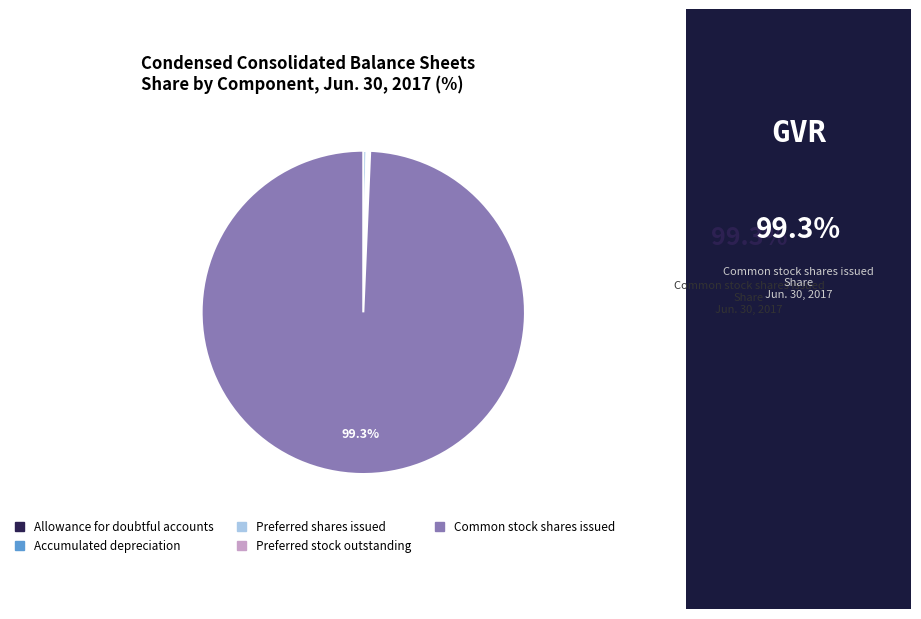

Does Accumulated depreciation represent more than half of the total?

No